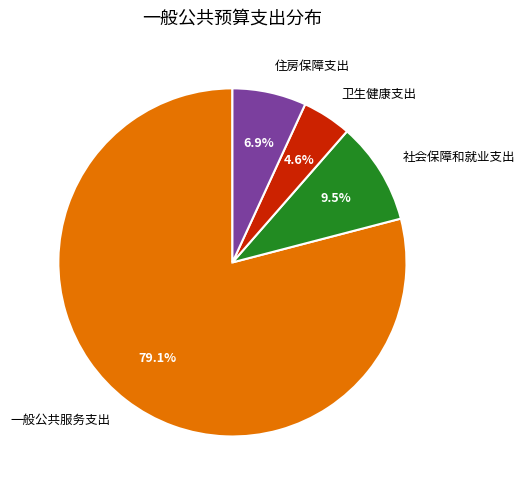

Between 卫生健康支出 and 一般公共服务支出, which is larger?

一般公共服务支出